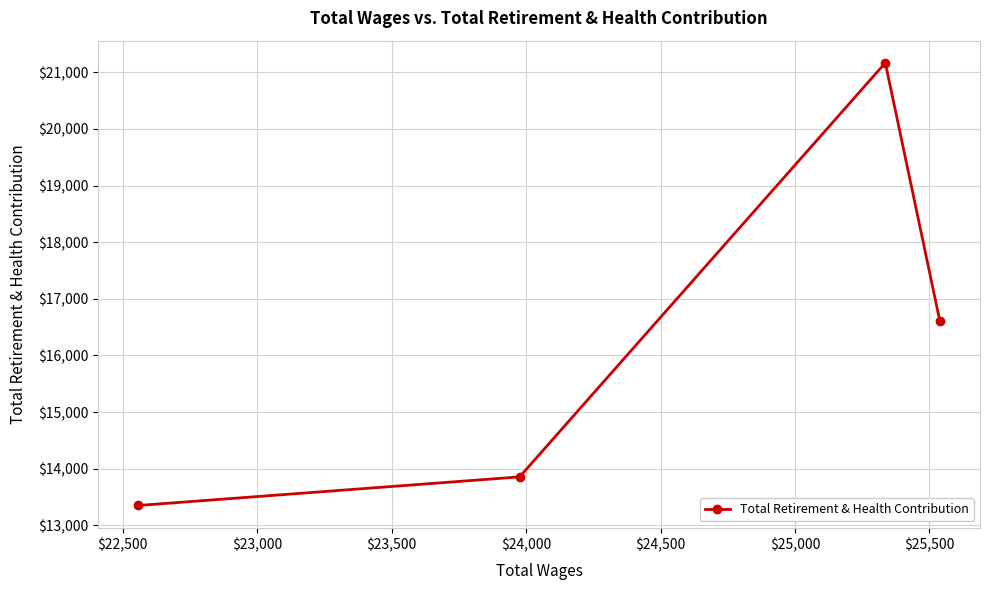

True or false: there are more than 2 points higher than both neighbors.

False